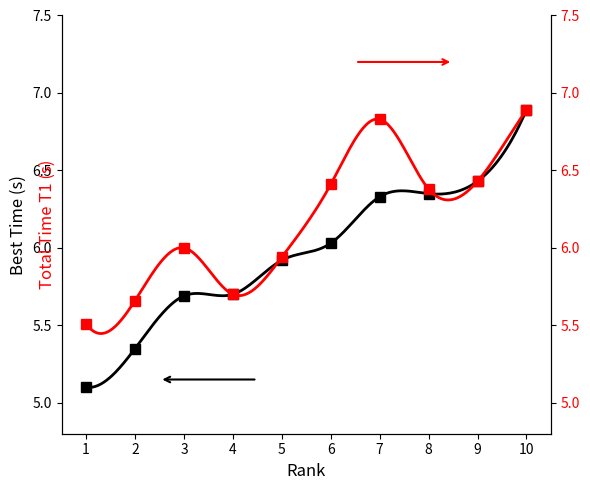

How many interior local peaks does the TT1 series have?

2